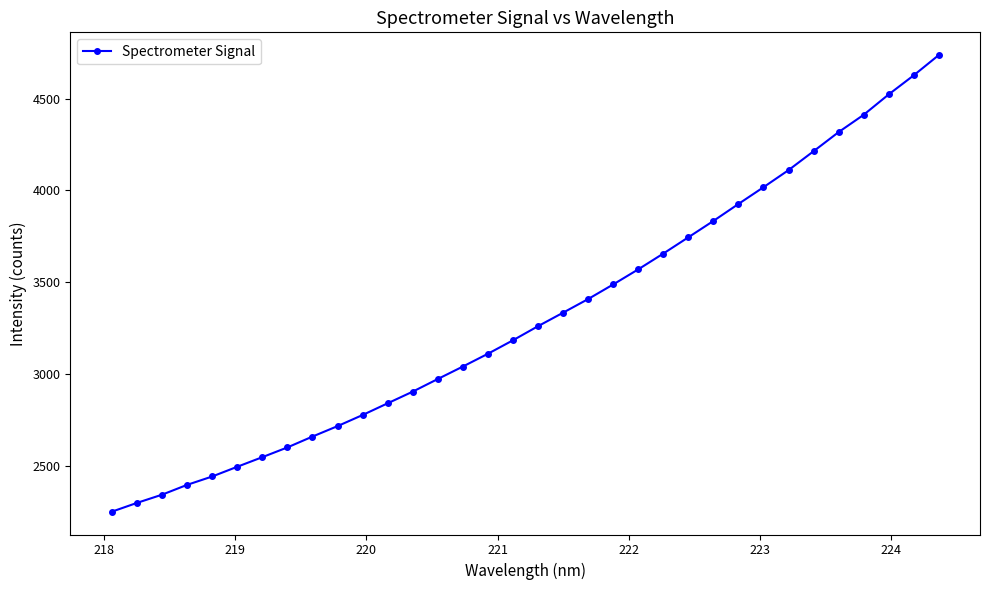

What is the greatest value displayed?

4736.9